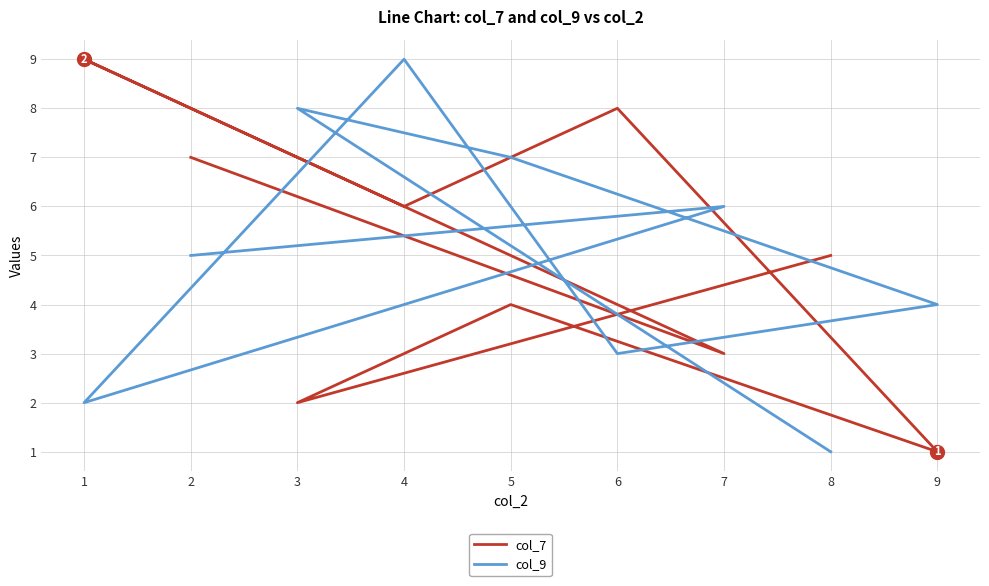

How many times do col_7 and col_9 cross each other?

6